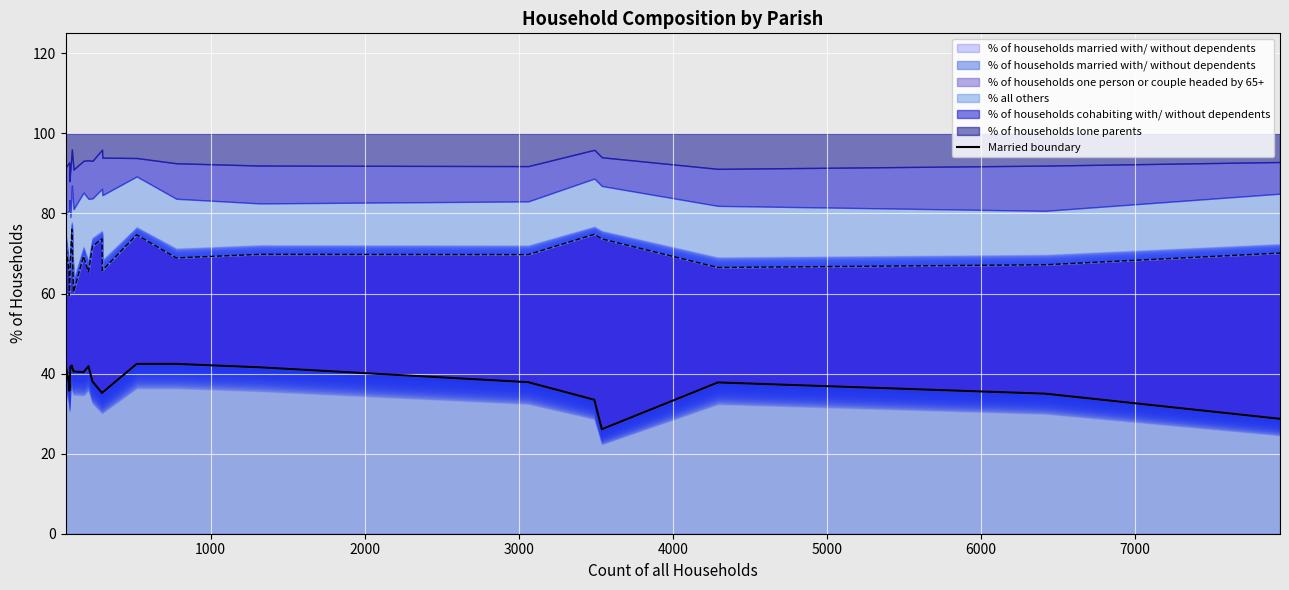

How many interior local valleys (lower than both neighbors) does the data have?

4